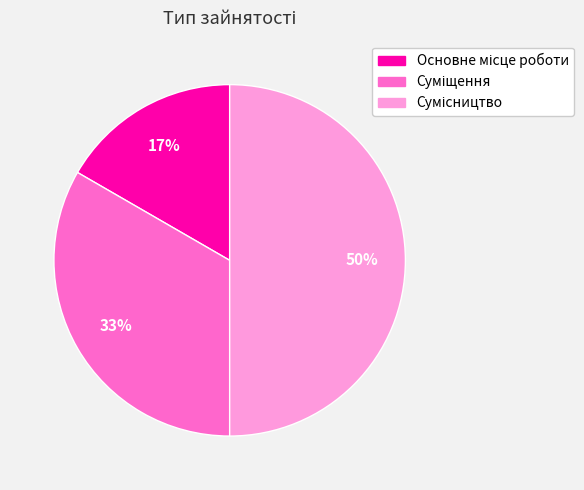

How many slices are in this pie chart?

3